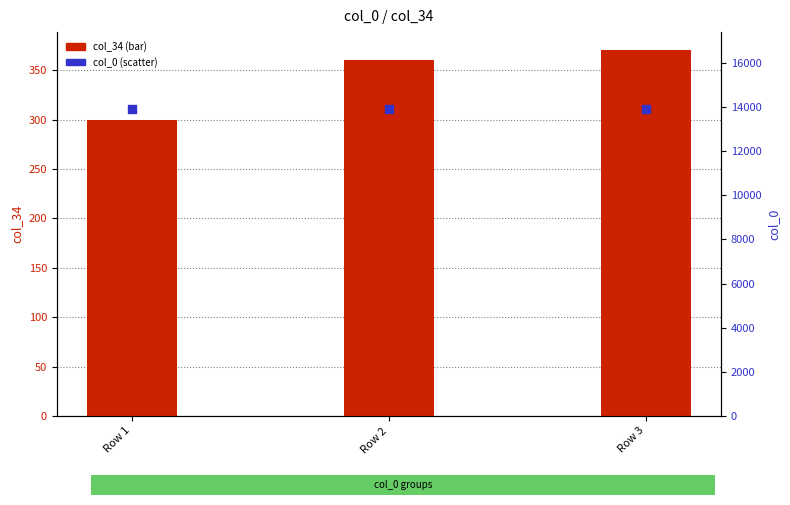

Which series has the largest total across all categories?

col_0